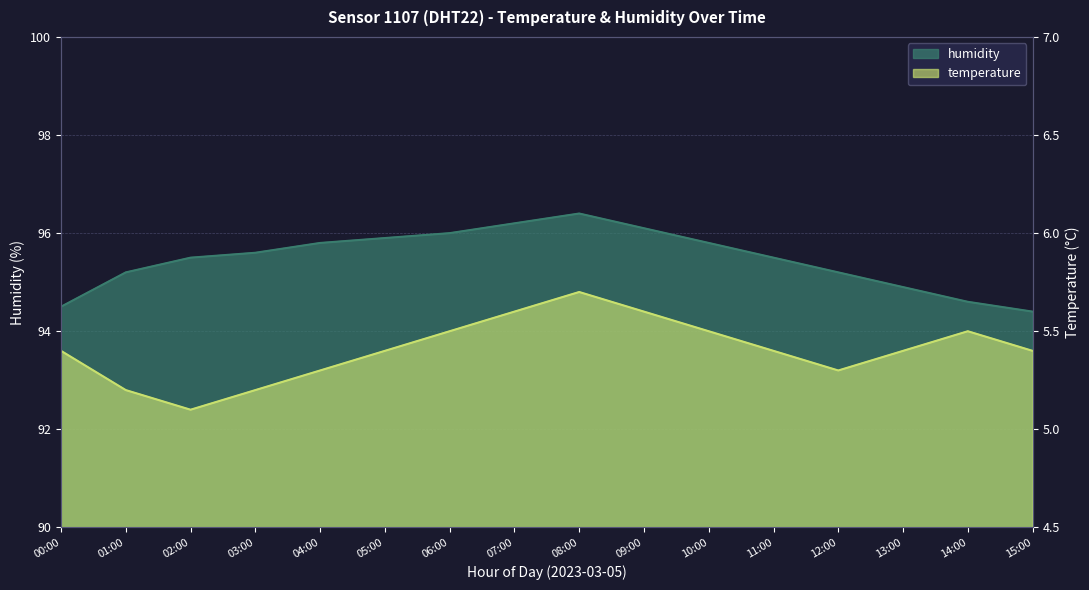

Reading right to left, what are all the values shown in this chart?

humidity: 15:00=94.4	14:00=94.6	13:00=94.9	12:00=95.2	11:00=95.5	10:00=95.8	09:00=96.1	08:00=96.4	07:00=96.2	06:00=96.0	05:00=95.9	04:00=95.8	03:00=95.6	02:00=95.5	01:00=95.2	00:00=94.5
temperature: 15:00=5.4	14:00=5.5	13:00=5.4	12:00=5.3	11:00=5.4	10:00=5.5	09:00=5.6	08:00=5.7	07:00=5.6	06:00=5.5	05:00=5.4	04:00=5.3	03:00=5.2	02:00=5.1	01:00=5.2	00:00=5.4